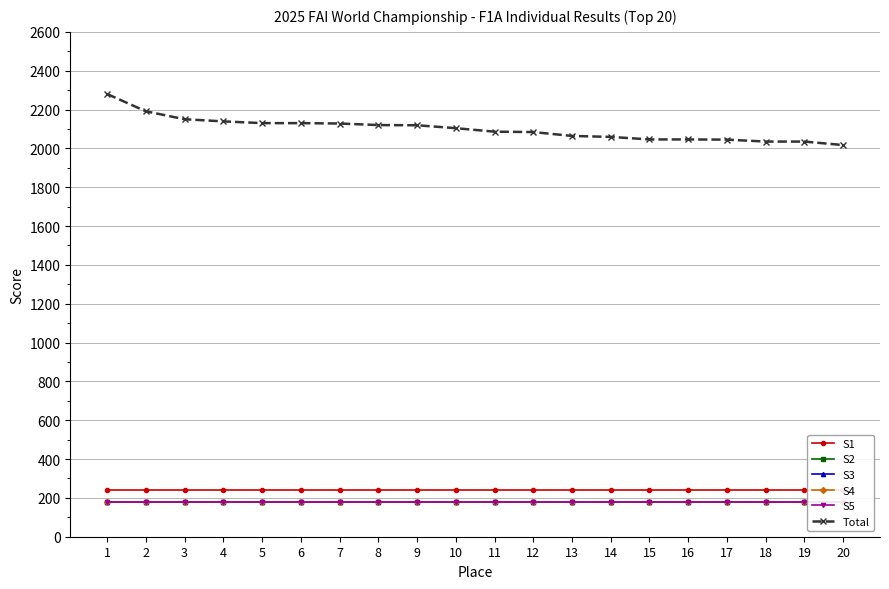

At how many categories does at least one series exceed 1962?

20